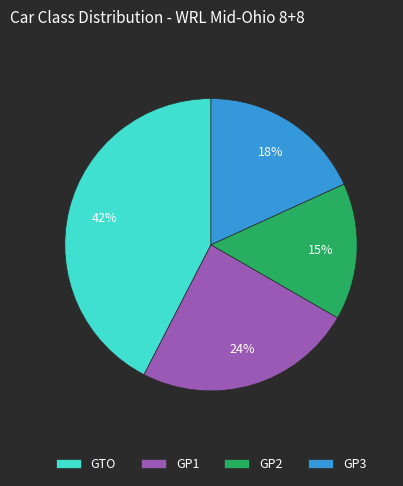

Do GP1 and GP2 together represent more than half of the pie?

No